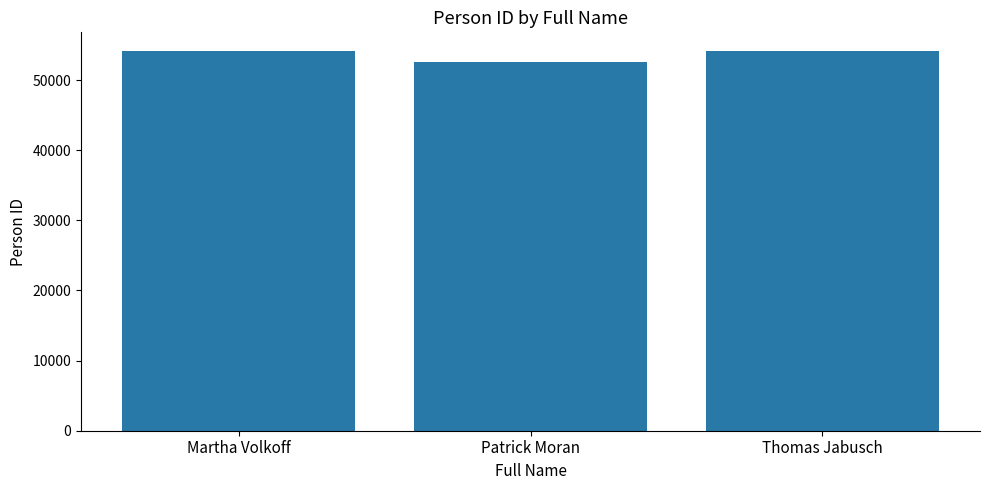

What is the value of the 2nd bar from the left?

52546